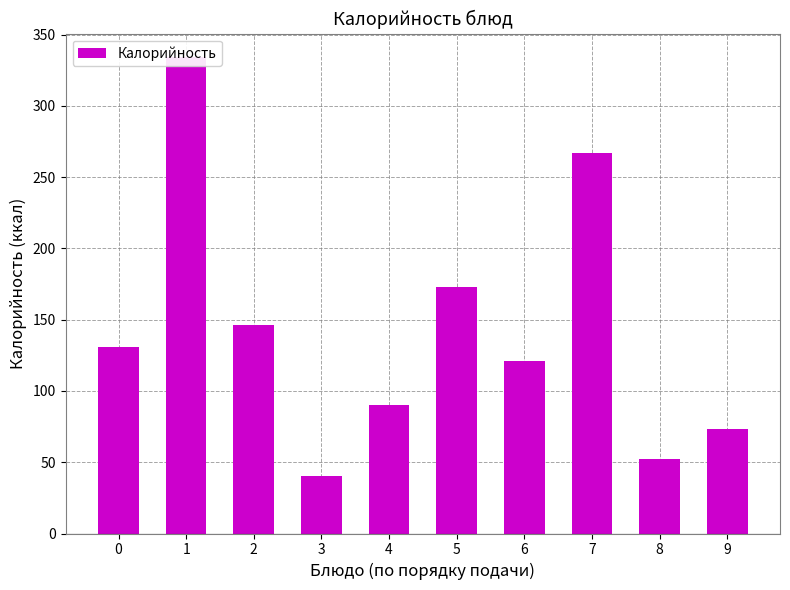

What is the change in value from 1 to 8?

-281.7